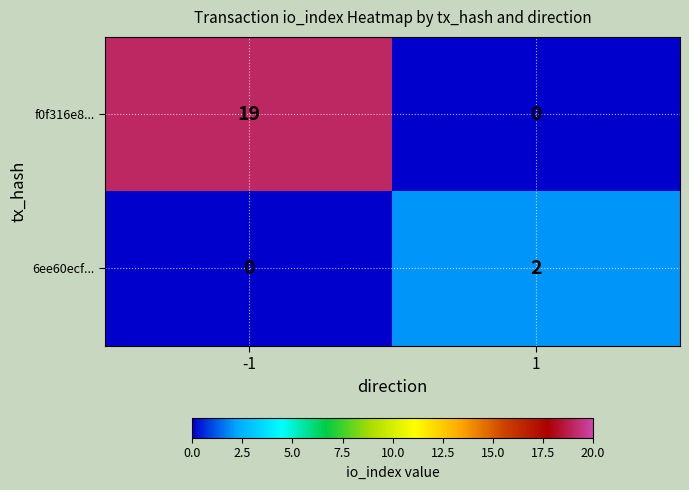

Is it true that 6ee60ecf... equals 1 at 1?

False